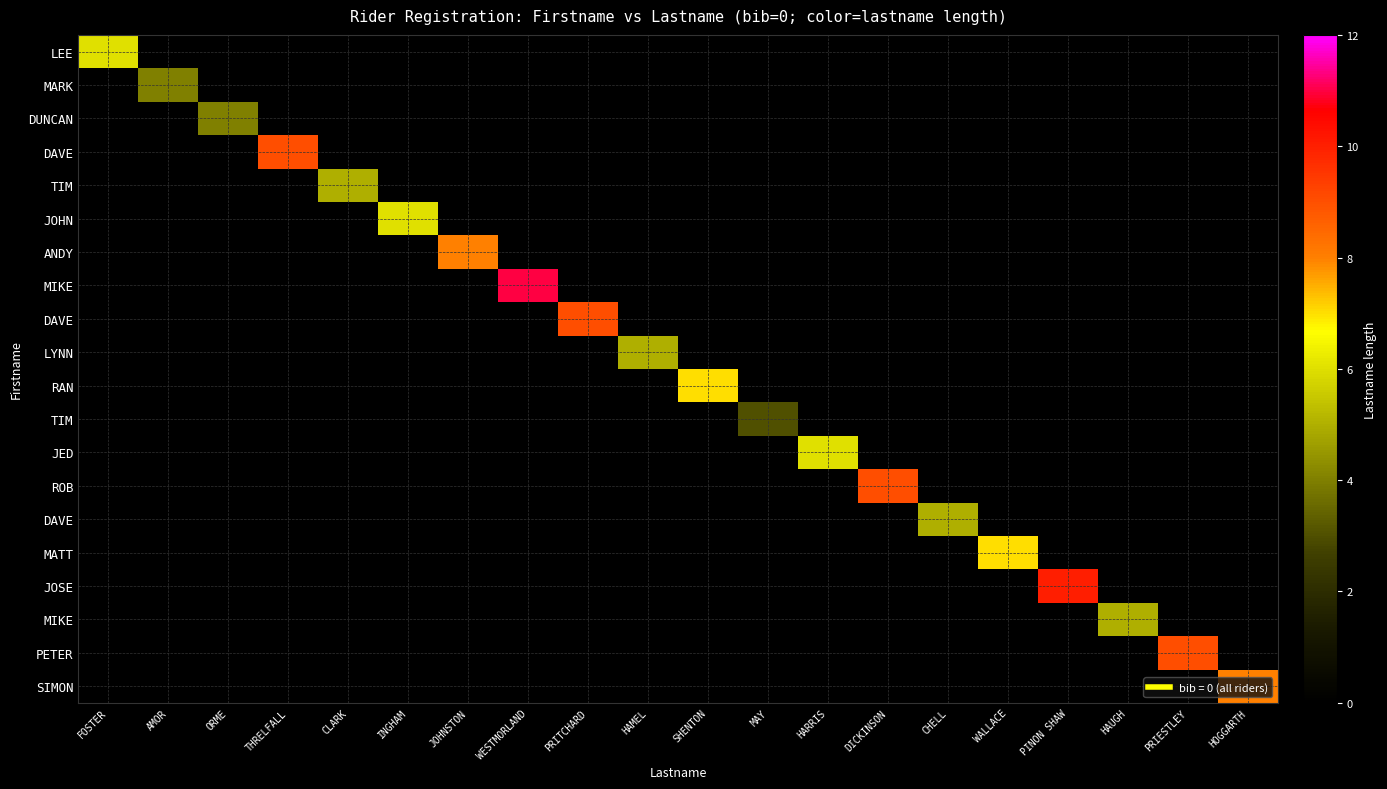

Which label corresponds to the largest value in the chart?

WESTMORLAND